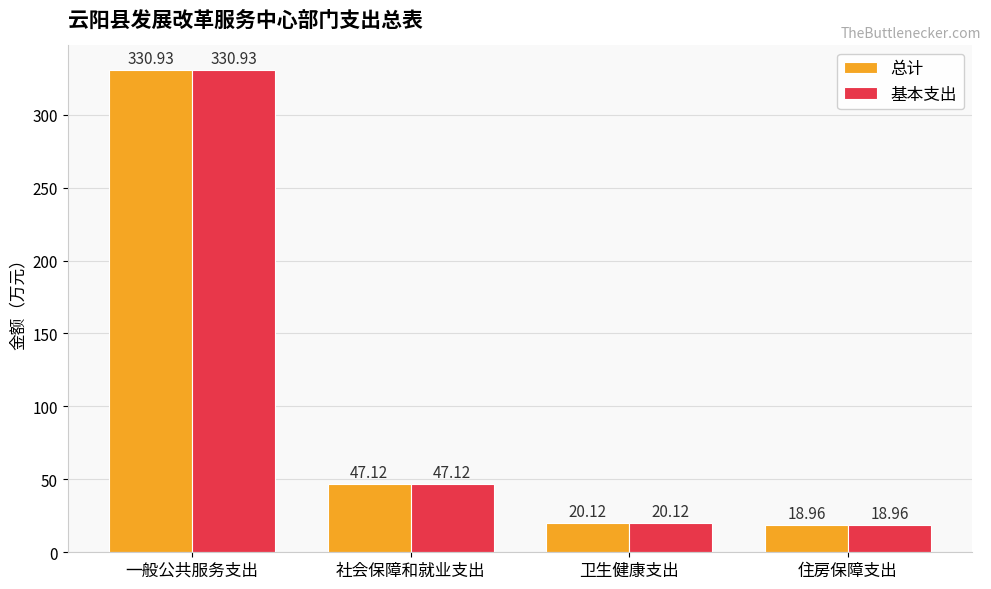

What is the sum of the 总计 values at 一般公共服务支出 and 住房保障支出?

349.9